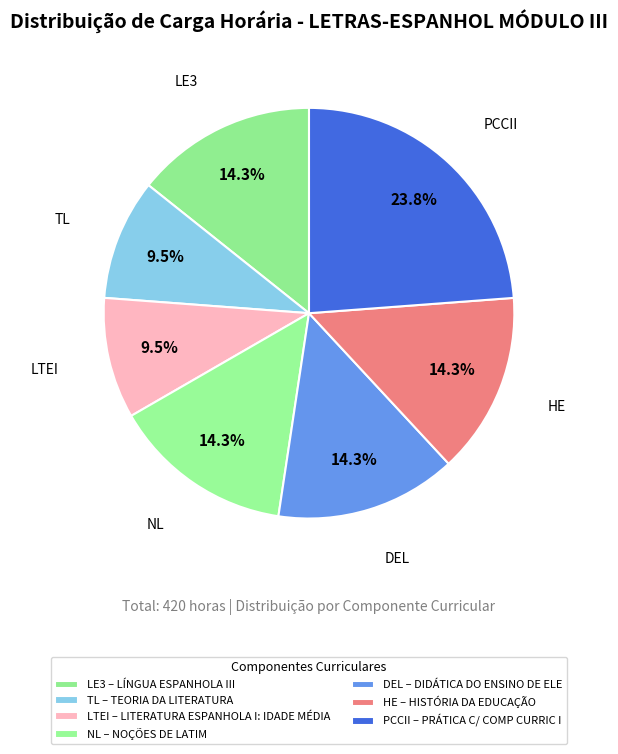

How many segments does this pie chart have?

7